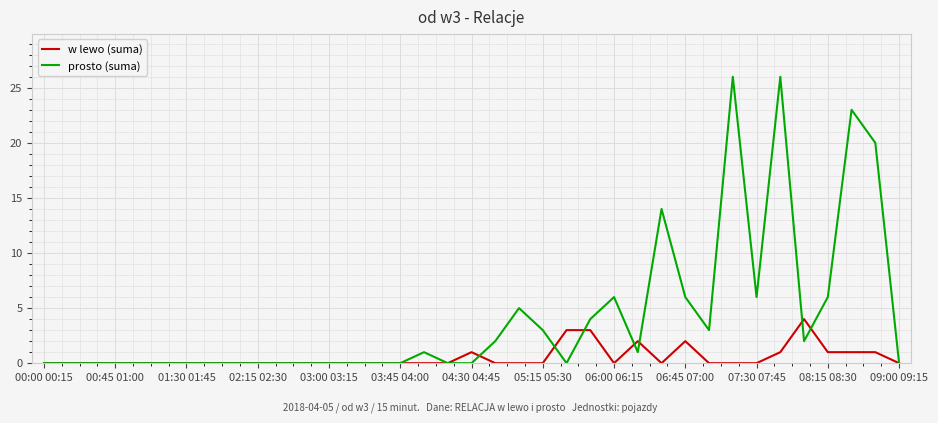

Which series has the largest range (max minus min)?

prosto (suma)